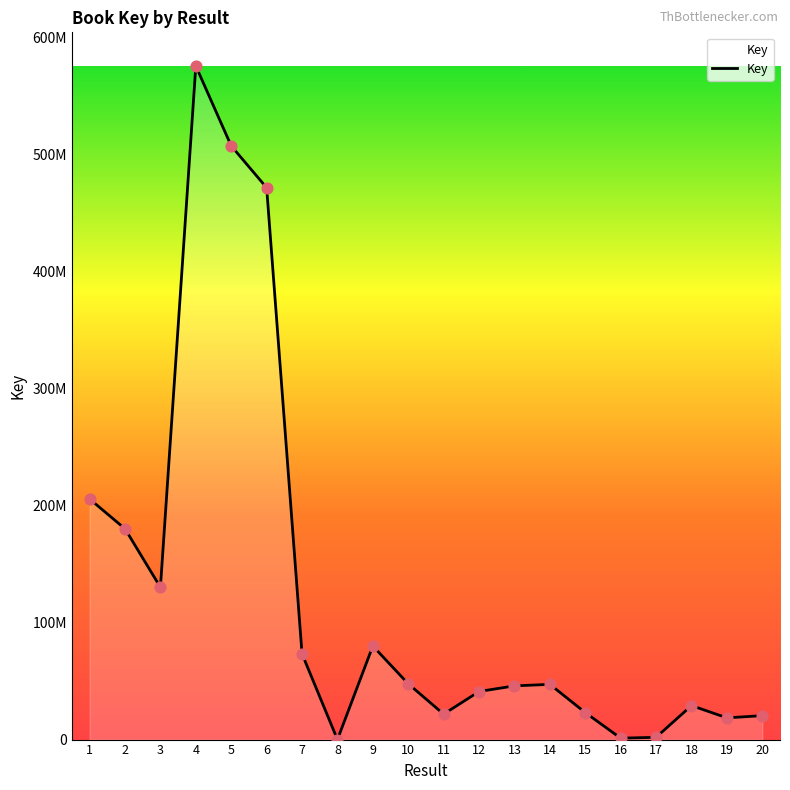

What is the change in value from 4 to 11?

-553799498